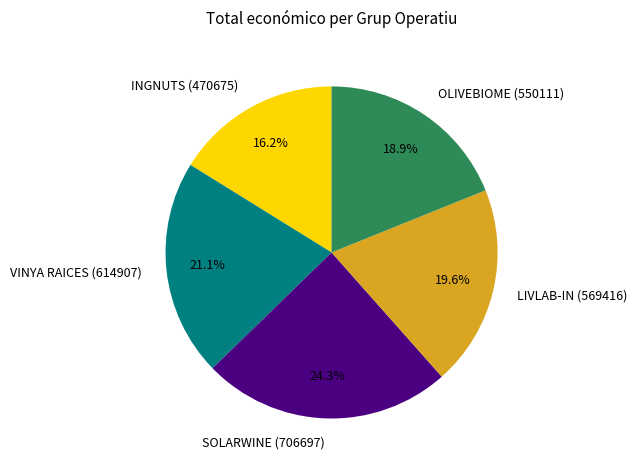

Is it true that INGNUTS (470675) is 7% of the pie?

False